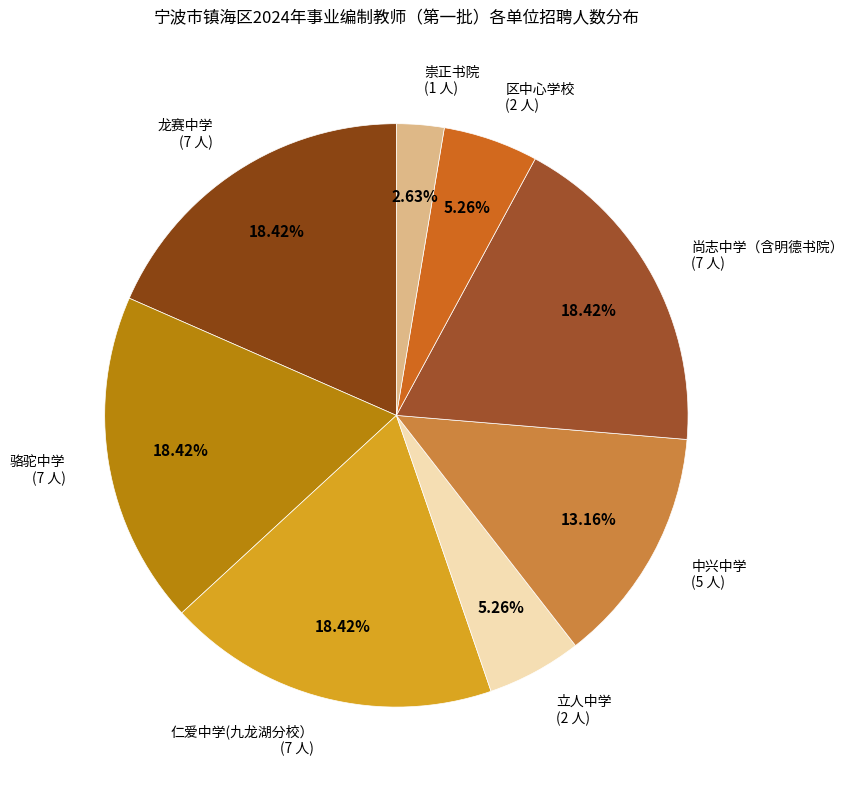

How many slices are in this pie chart?

8